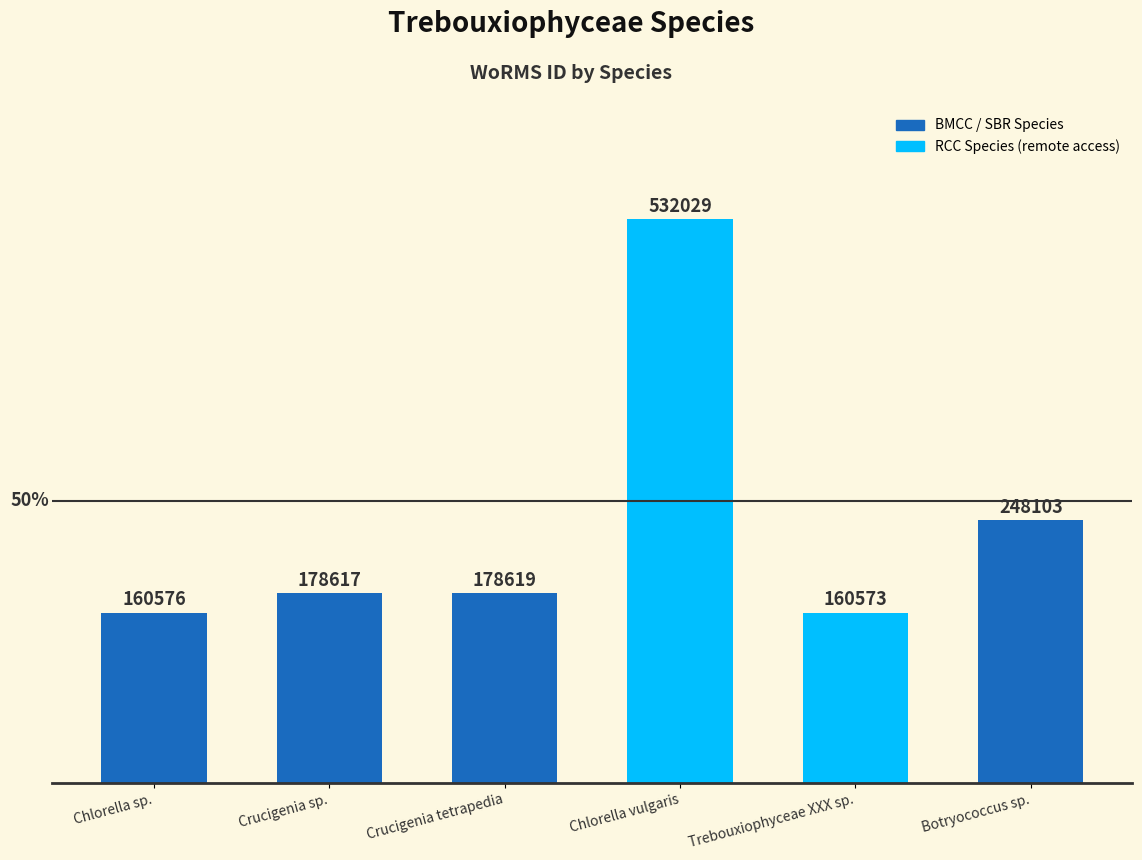

What is the change in value from Chlorella vulgaris to Botryococcus sp.?

-283926